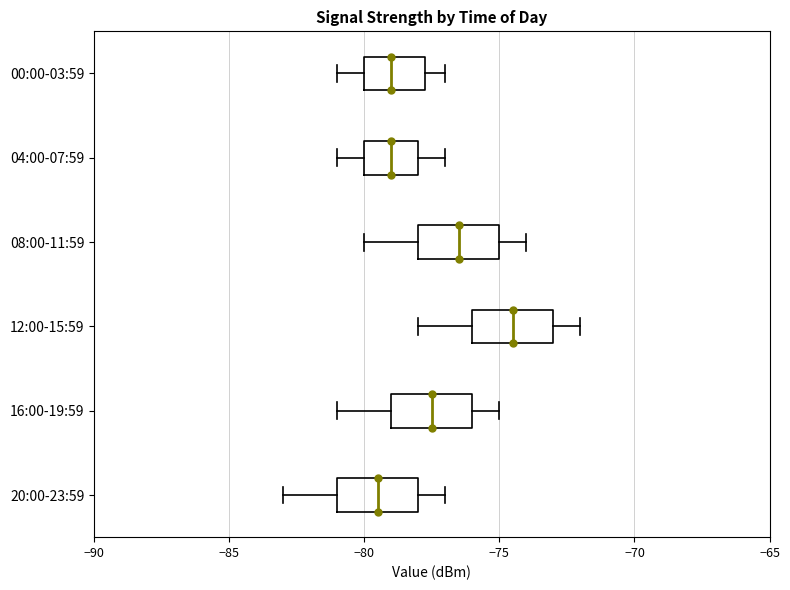

Reading bottom to top, read every box against the x-axis: the position of its median line, the range the box covers, and the ends of its whiskers. The values are not printed on the chart, so give them approximately, as read against the axis.

20:00-23:59: median -79.5, box -81.0 to -78.0, whiskers -83.0 to -77.0
16:00-19:59: median -77.5, box -79.0 to -76.0, whiskers -81.0 to -75.0
12:00-15:59: median -74.5, box -76.0 to -73.0, whiskers -78.0 to -72.0
08:00-11:59: median -76.5, box -78.0 to -75.0, whiskers -80.0 to -74.0
04:00-07:59: median -79.0, box -80.0 to -78.0, whiskers -81.0 to -77.0
00:00-03:59: median -79.0, box -80.0 to -77.5, whiskers -81.0 to -77.0